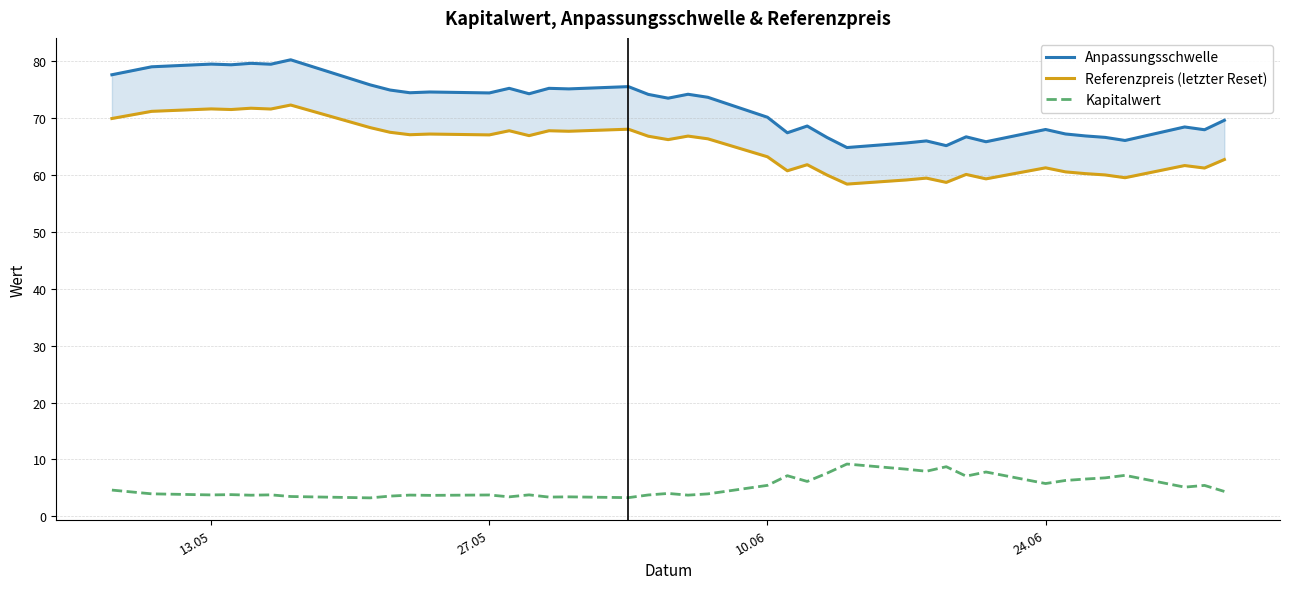

True or false: Referenzpreis (letzter Reset) and Anpassungsschwelle cross at least once.

False